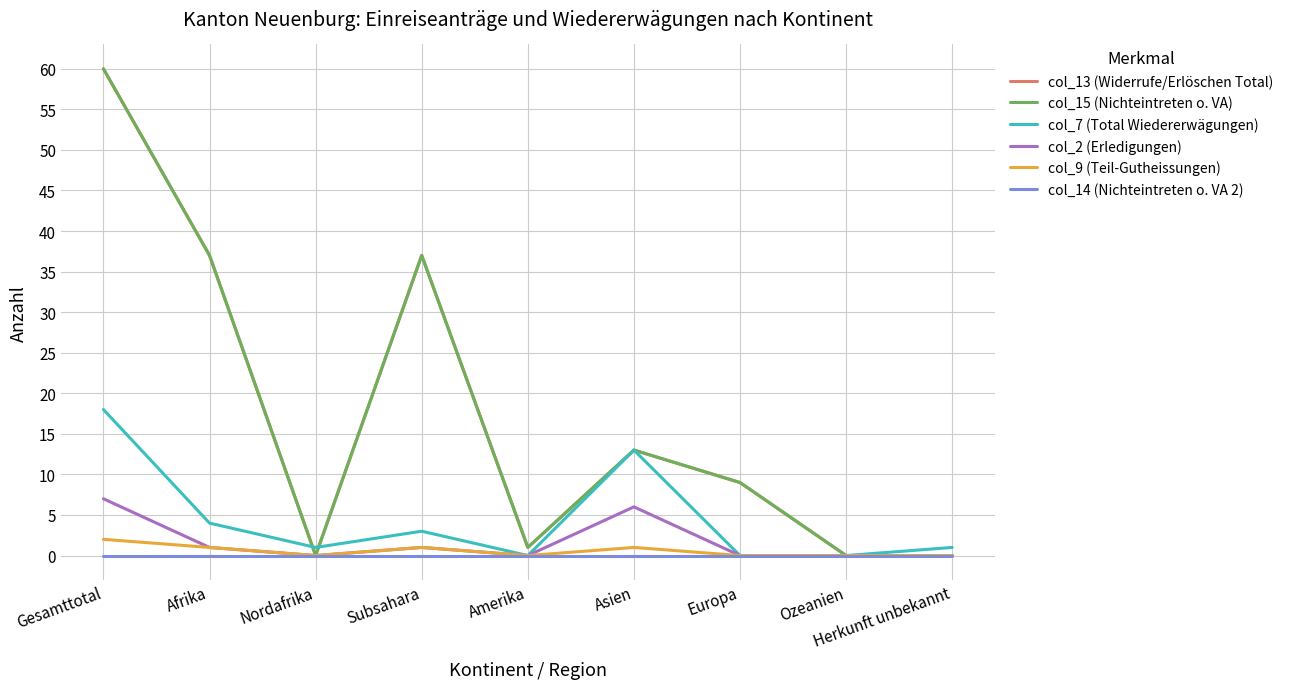

What is the difference between the maximum and second lowest values in the col_2 (Erledigungen) series?

7